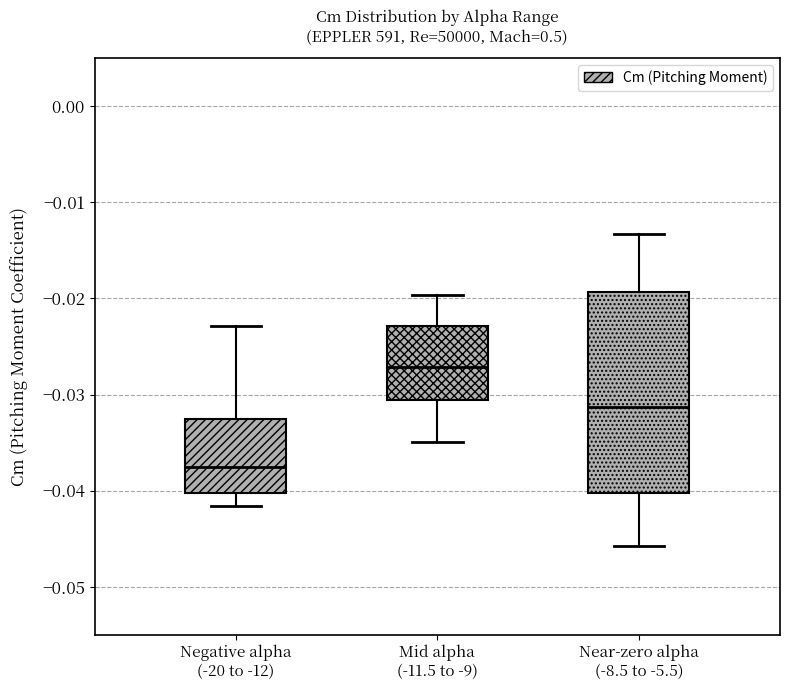

Which box is the tallest, from its lower edge to its upper edge?

Near-zero alpha (-8.5 to -5.5)